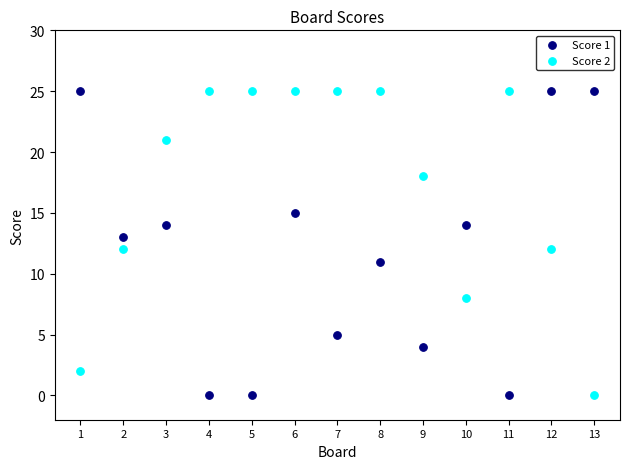

Across all data points, what is the range of Y values (max minus min)?

25